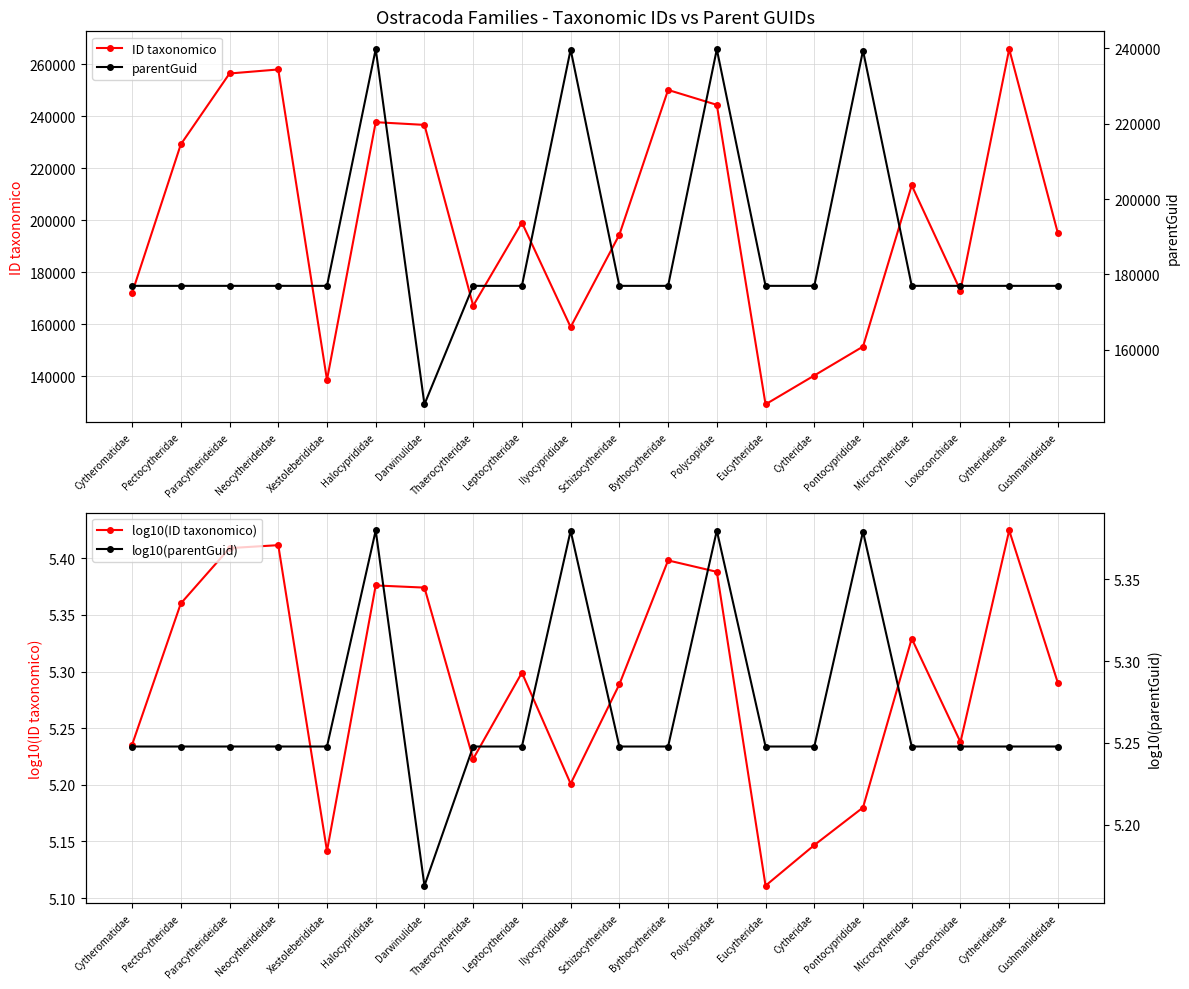

What is the label of the 11th point from the right?

Ilyocyprididae